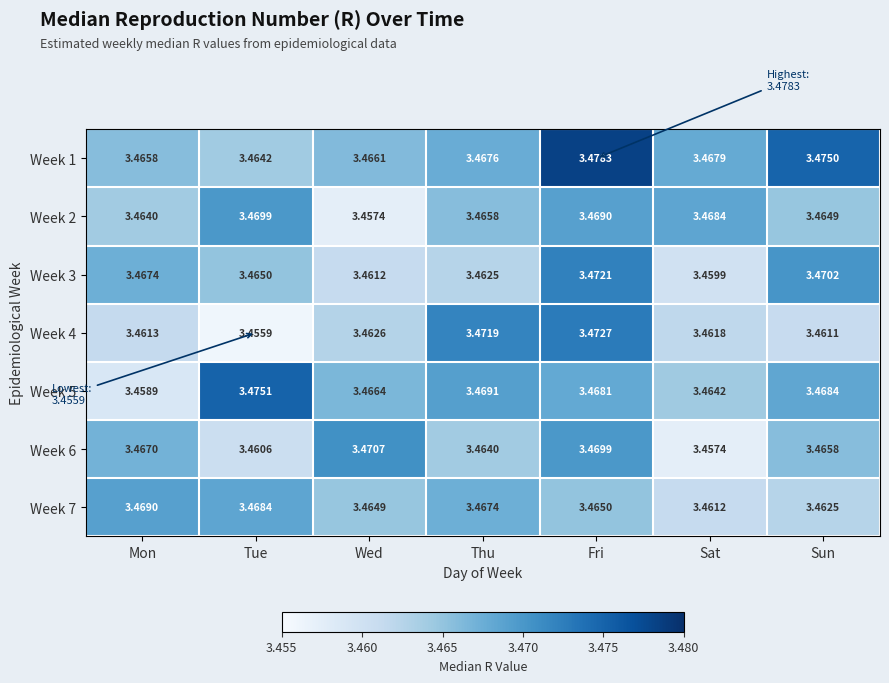

Is the value of Week 5 at Fri greater than the value of Week 6 at Wed?

No